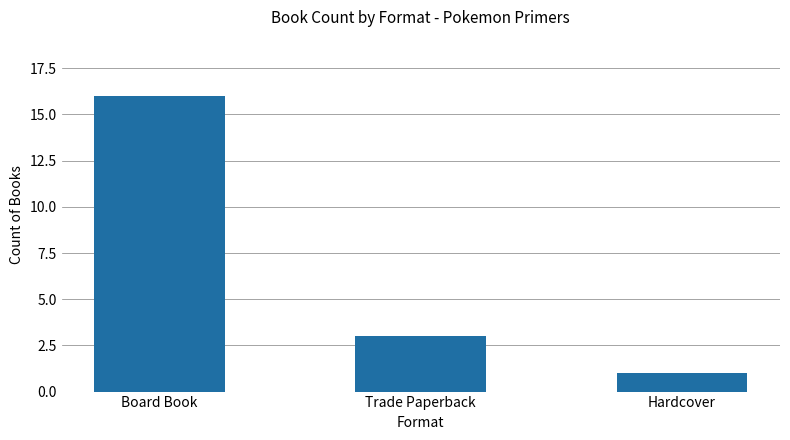

How many values are between 1 and 16?

3